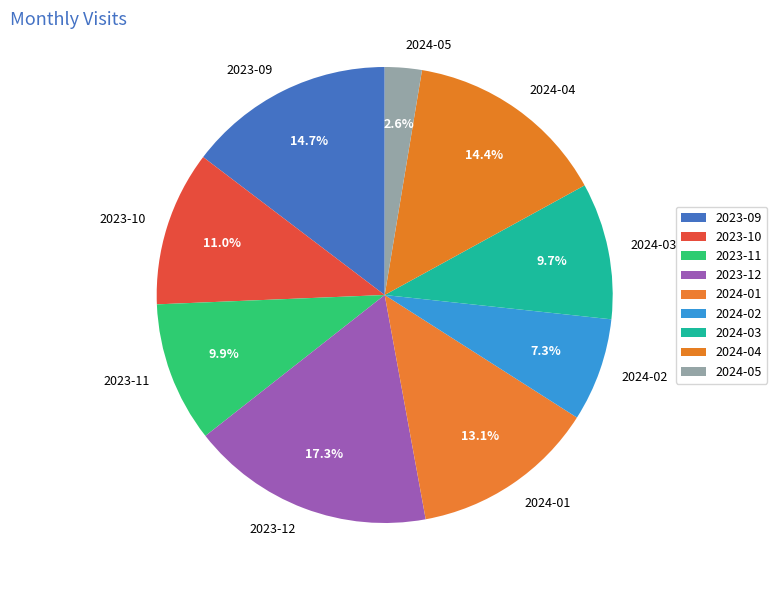

Count the number of slices in the pie.

9